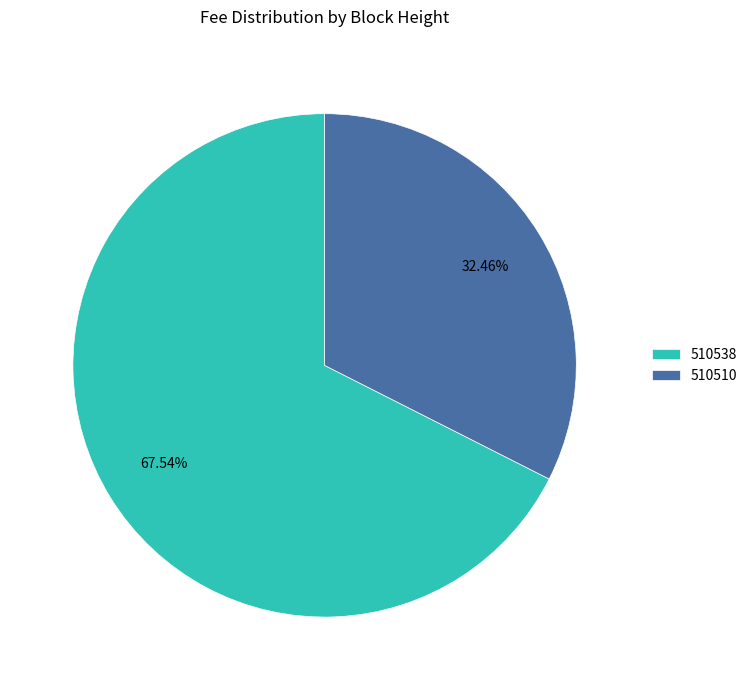

Which has a higher value, 510510 or 510538?

510538